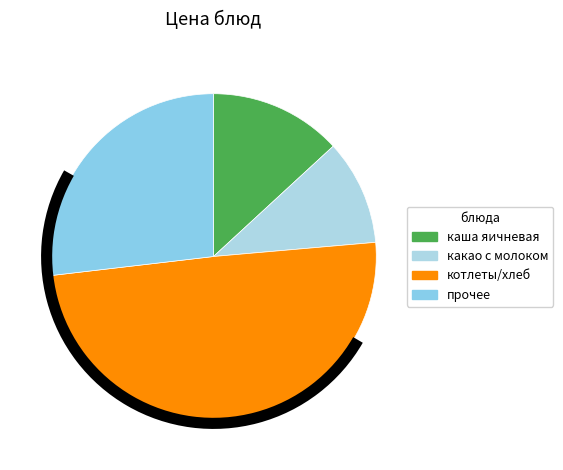

To the nearest percent, what percentage of the pie is какао с молоком?

10%